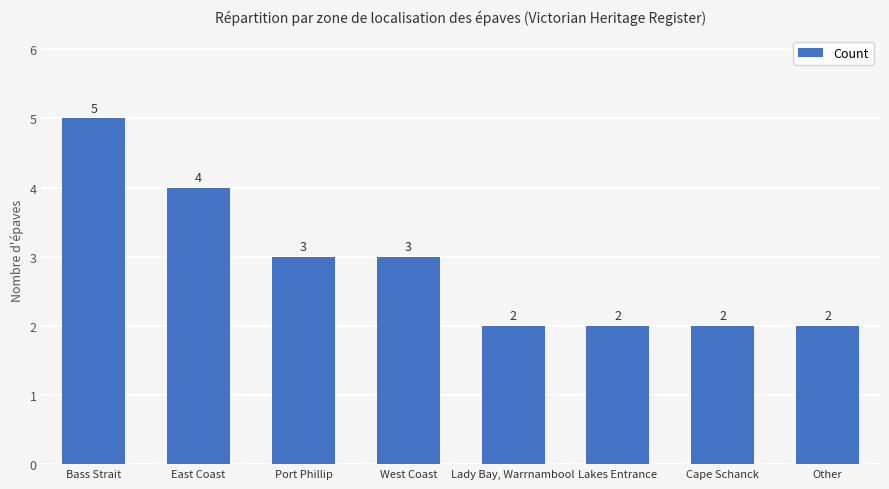

How many bars are there in total?

8